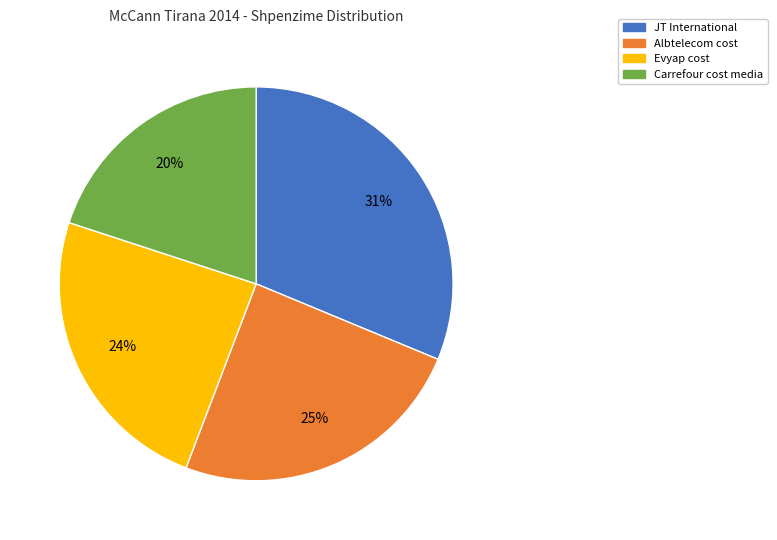

Is the sum of JT International and Albtelecom cost greater than half?

Yes